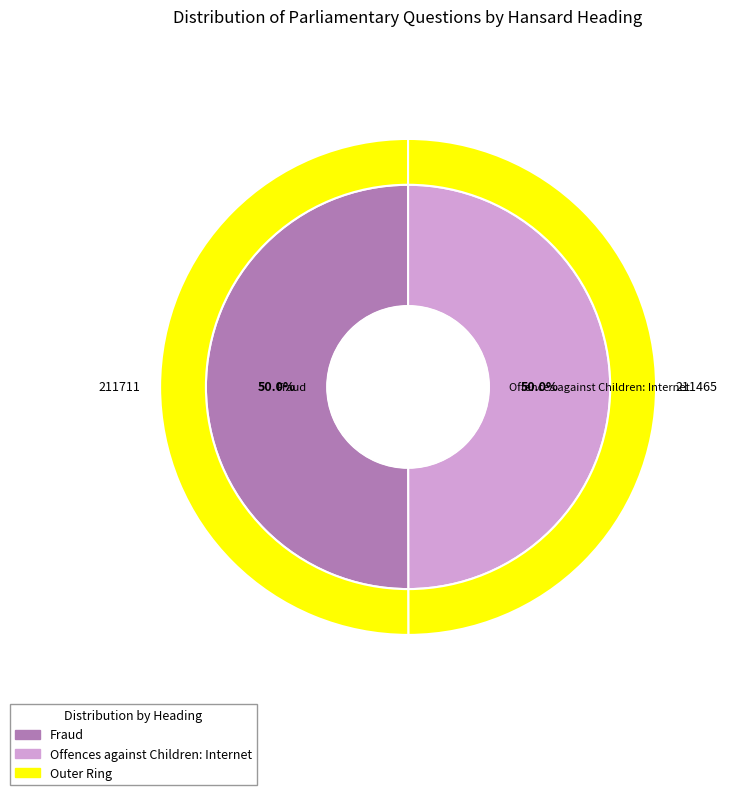

How many slices are in this pie chart?

2